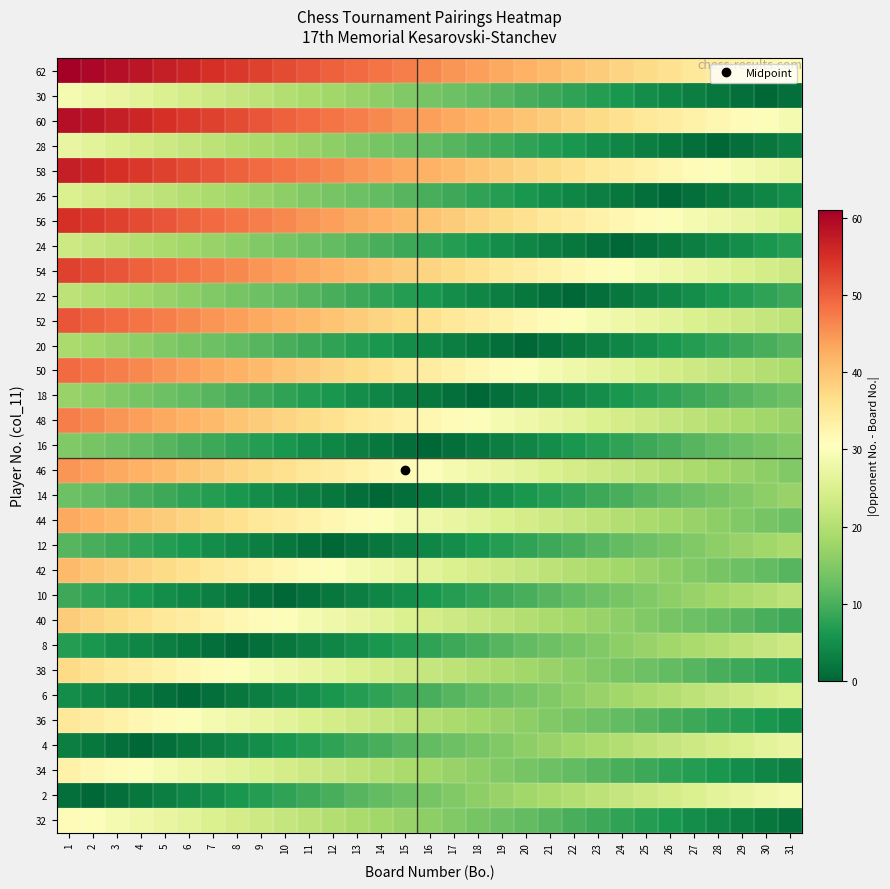

What is the spread (max minus min) of values at 2?

60